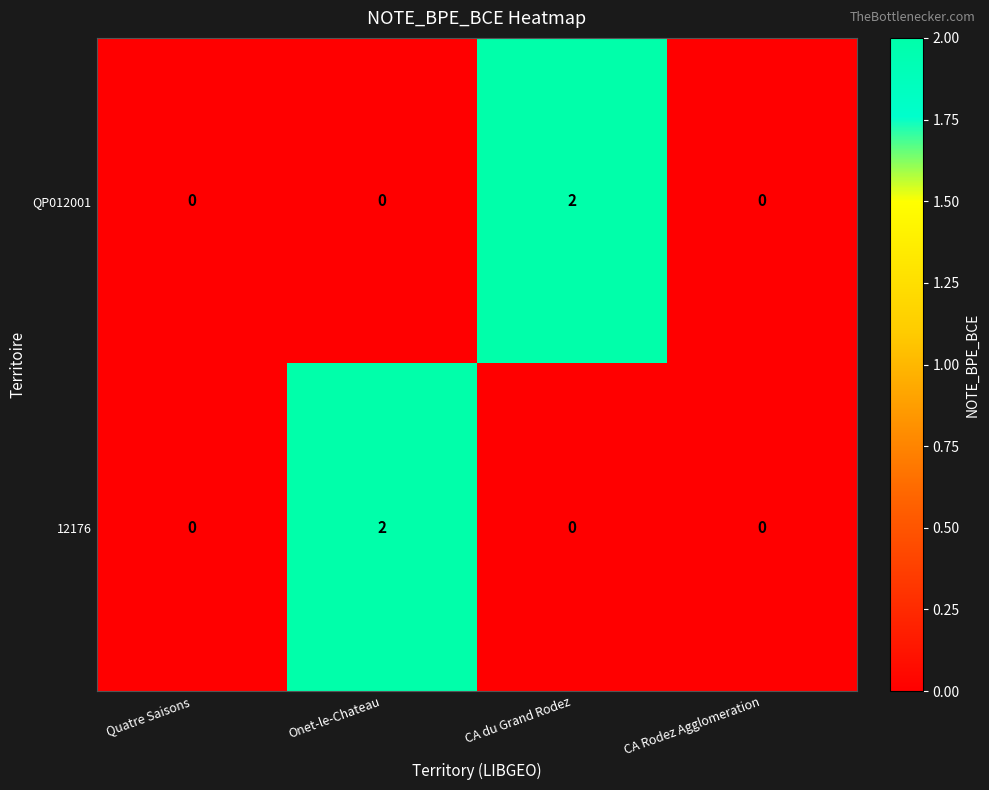

What is the spread (max minus min) of values at CA du Grand Rodez?

2